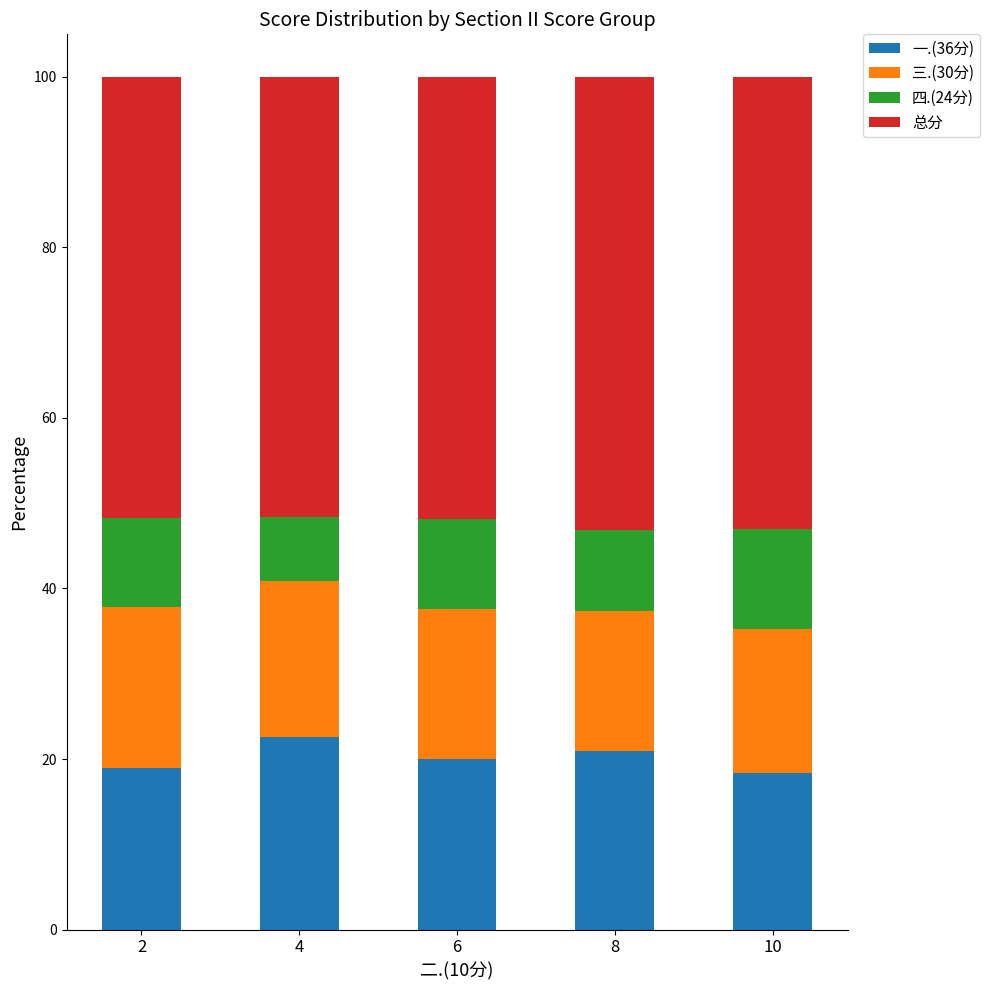

The 一.(36分) series shows 20.0 at 6. True or false?

True